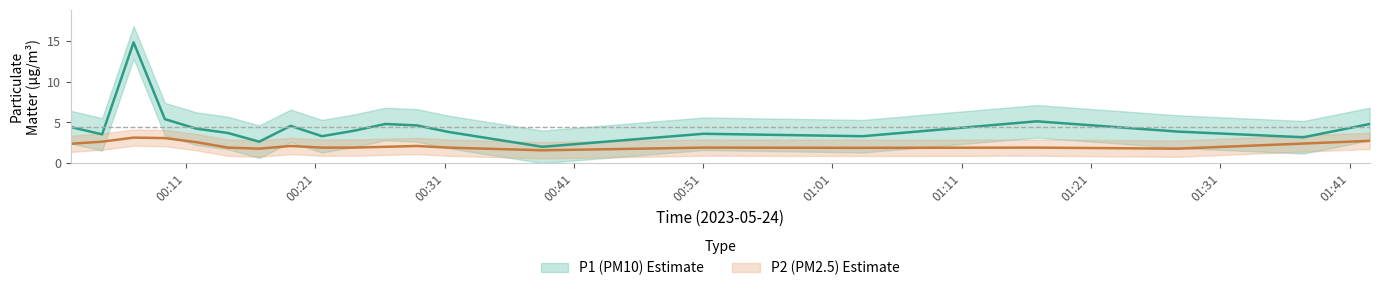

What is the lowest value of the P1 series?

2.0